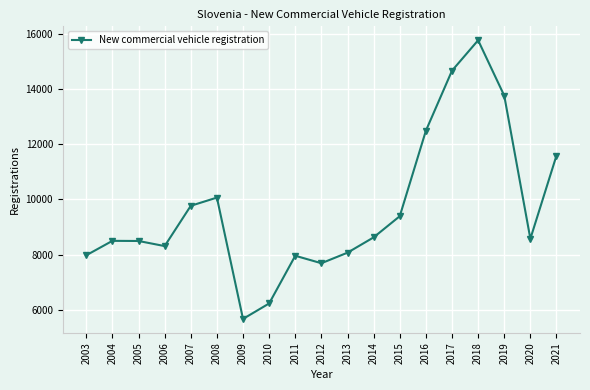

What is the ratio of the value at 2011 to the value at 2003?

1.0